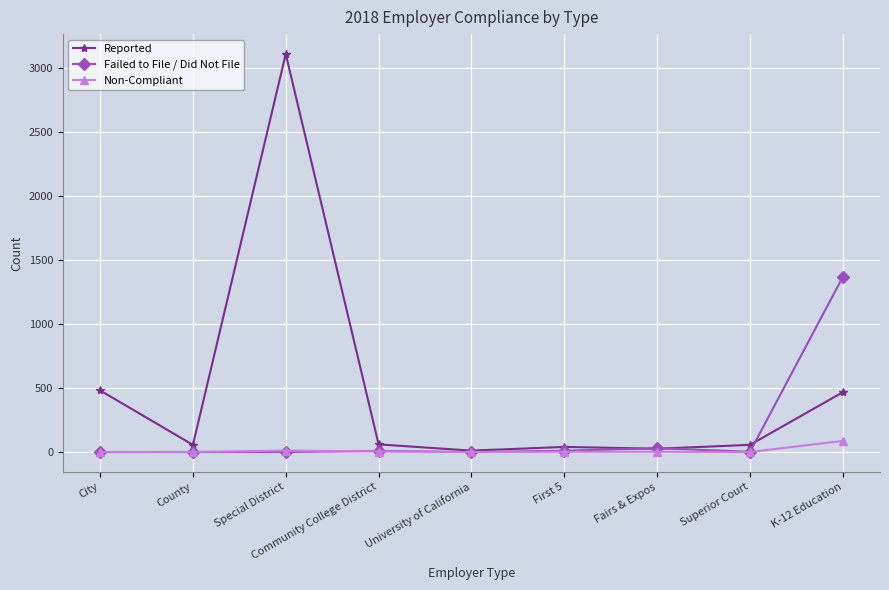

Rank the series by their maximum value, from highest to lowest.

Reported, Failed to File / Did Not File, Non-Compliant